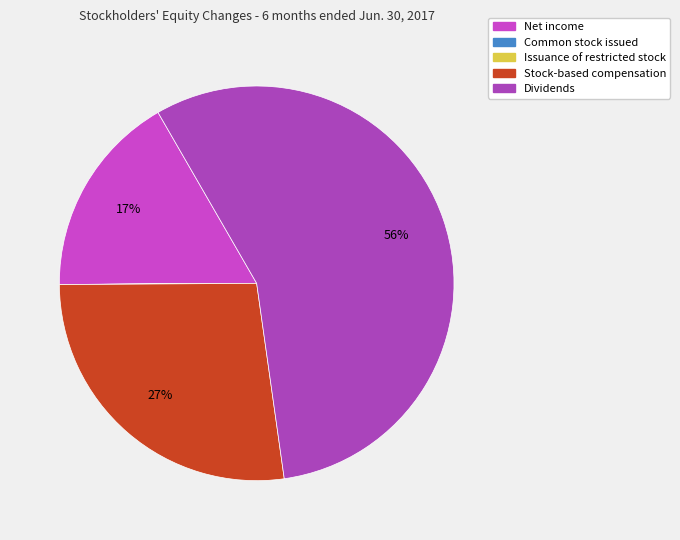

The Common stock issued slice represents 0% of the pie. True or false?

True